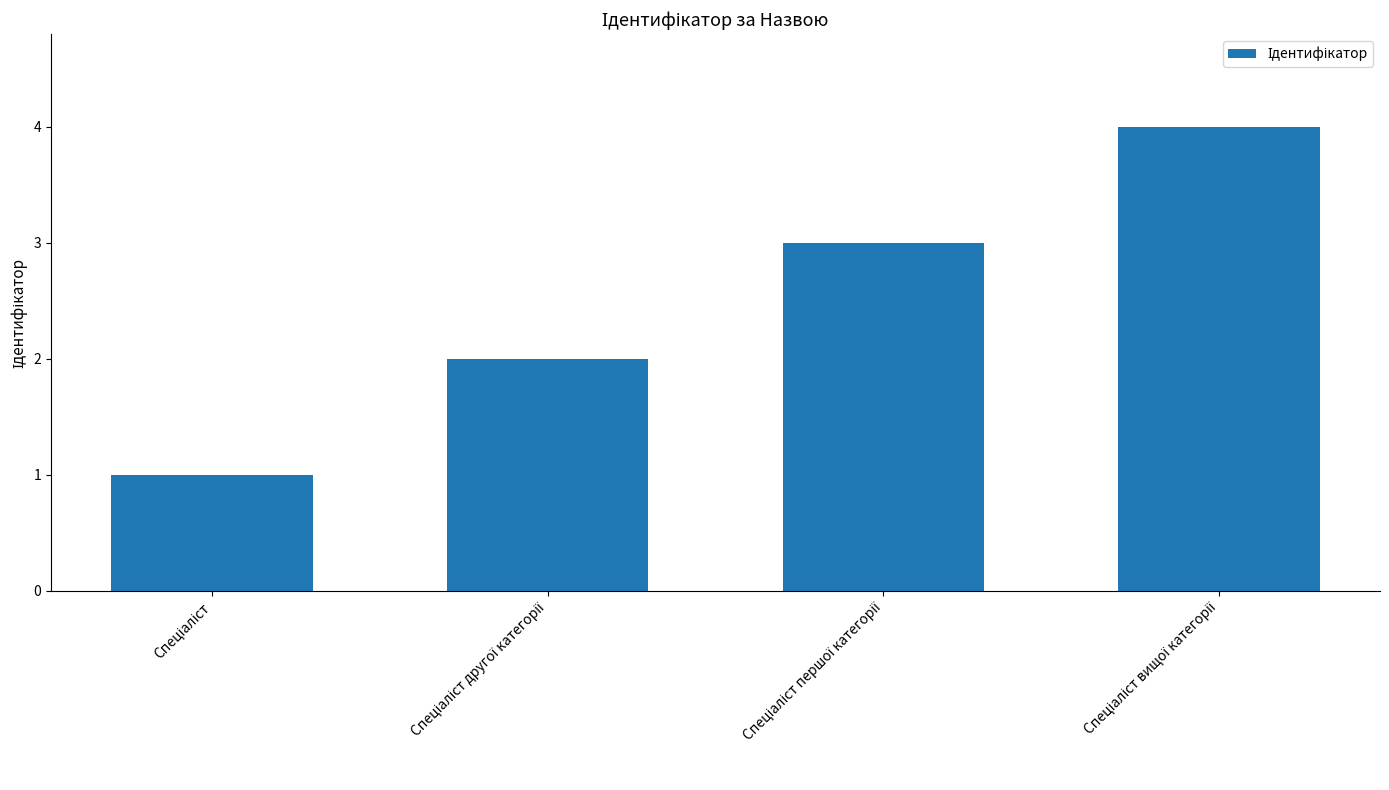

What is the maximum value shown in the chart?

4